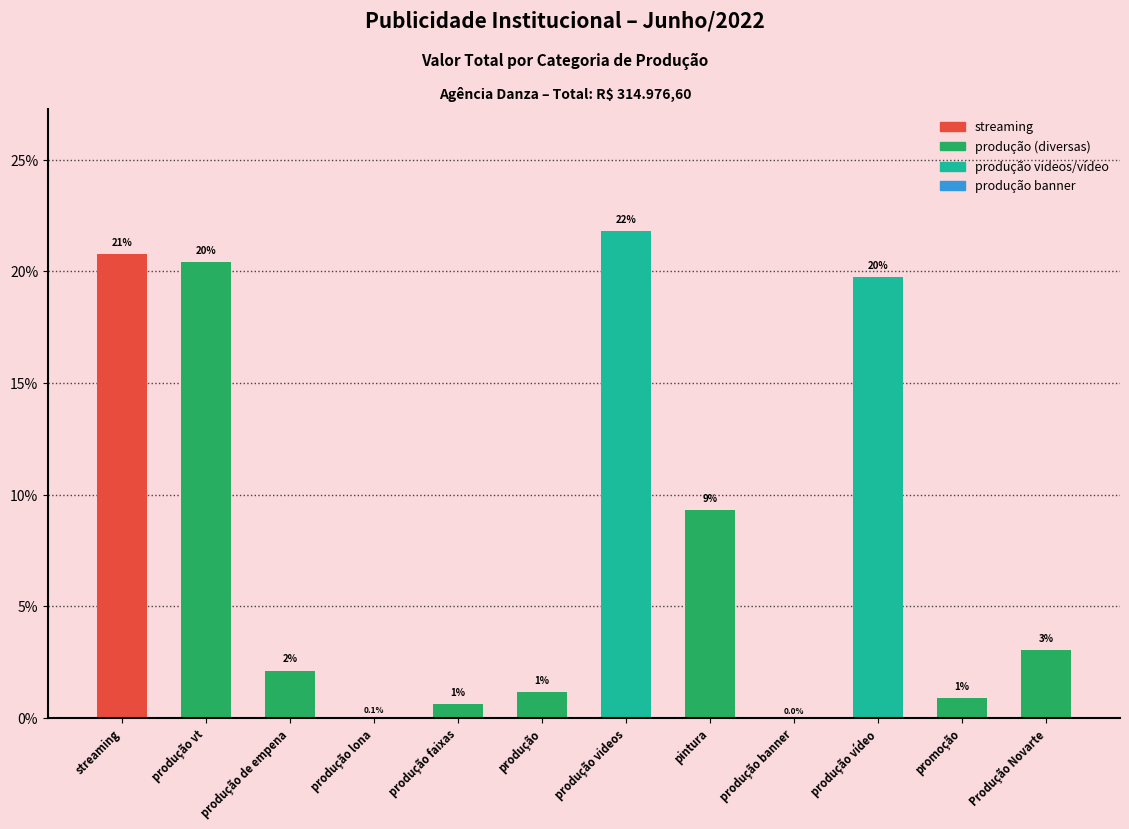

What is the label of the 10th bar from the left?

produção vídeo